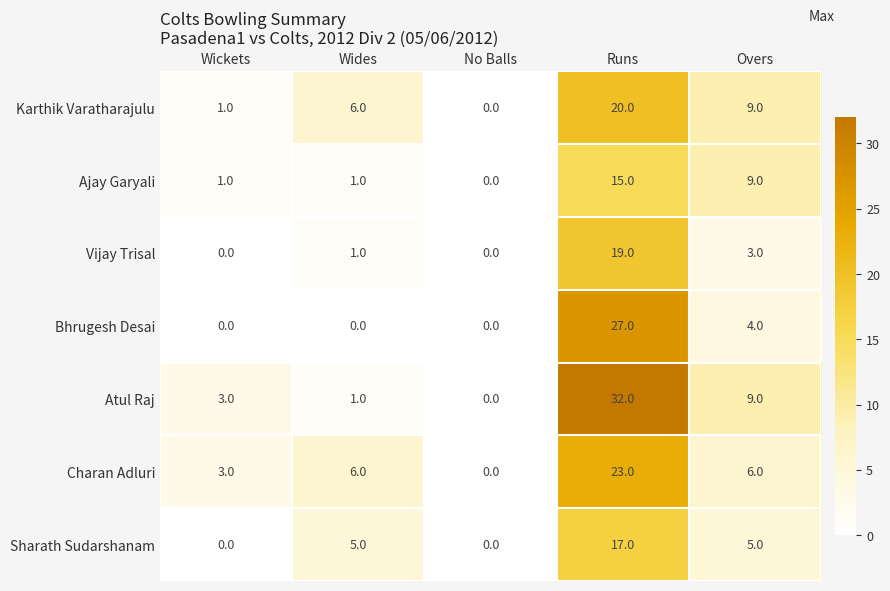

At which category does the chart reach its peak across all series?

Runs